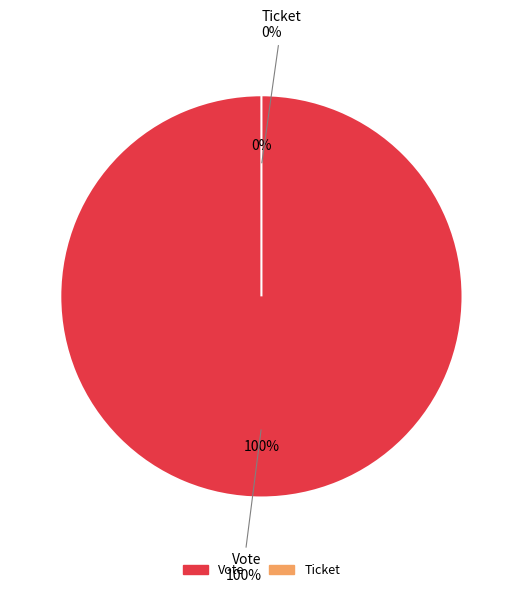

How many segments does this pie chart have?

2